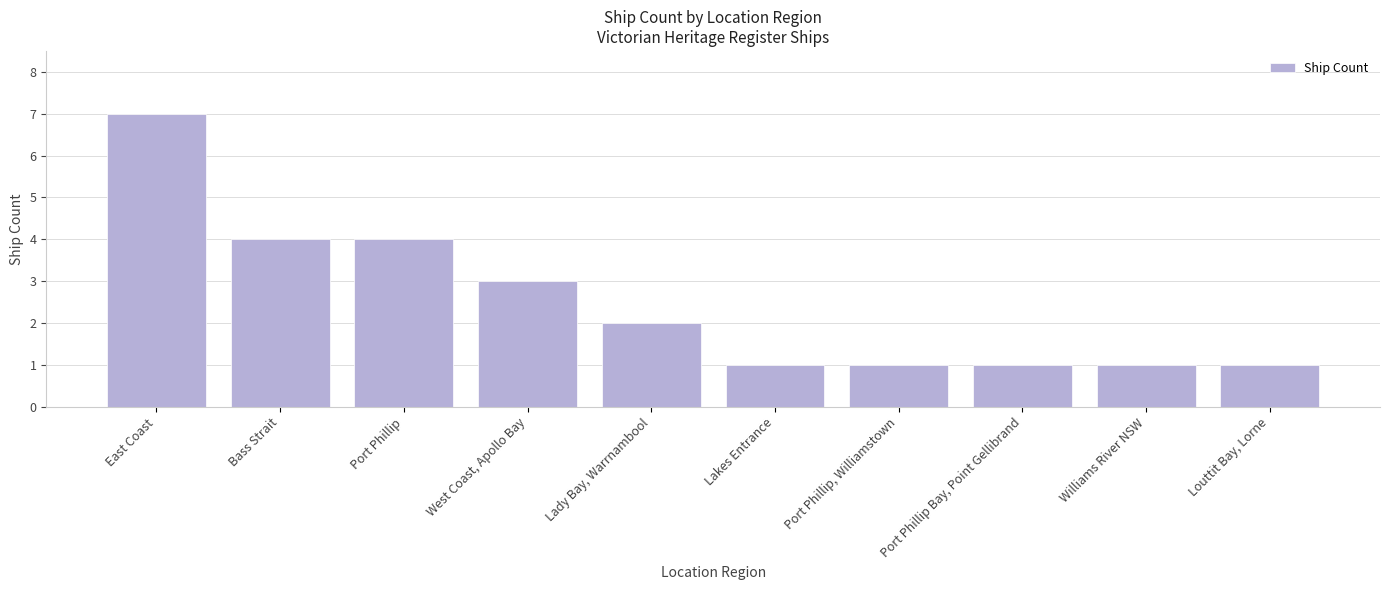

The chart shows a value of 2 at Port Phillip. True or false?

False